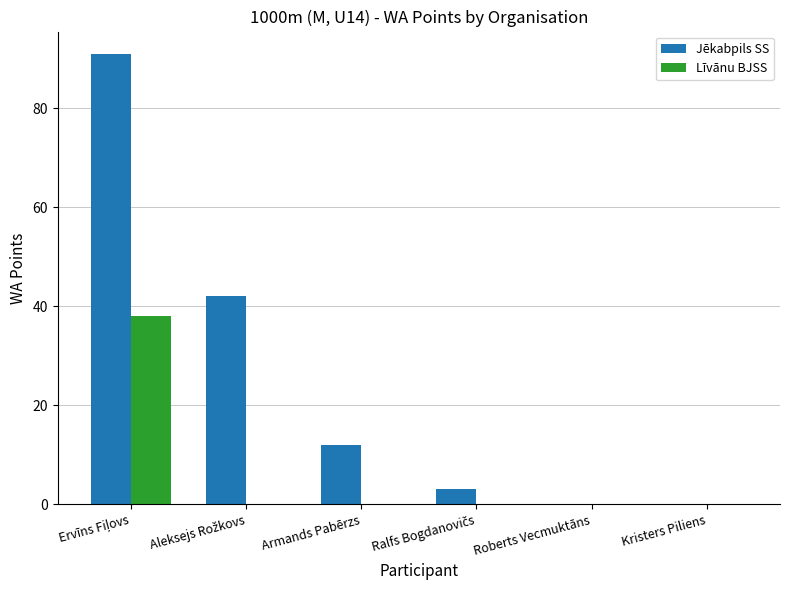

Which series changed the most between Armands Pabērzs and Kristers Piliens?

Jēkabpils SS